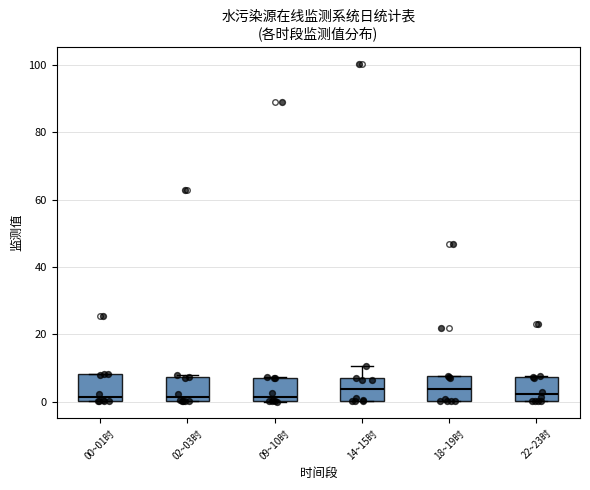

Where does the median line of the box for 02~03时 sit on the y-axis? The values are not printed on the chart, so give them approximately, as read against the axis.

2